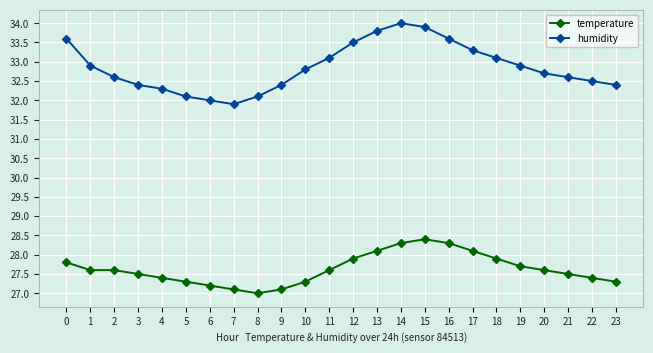

What is the value of the humidity point at the 19th from the left?

33.1